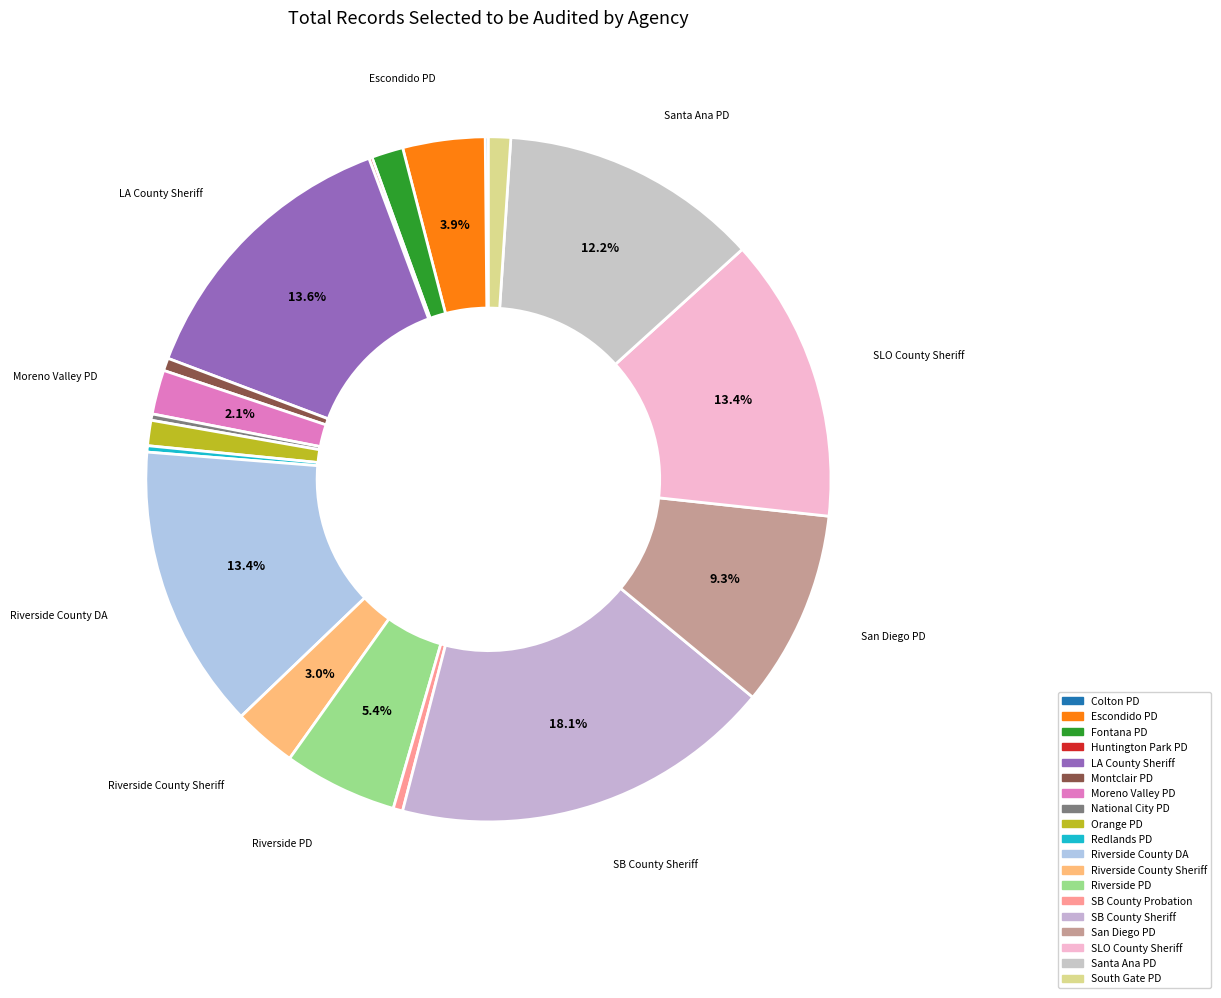

Which slice is the smallest?

Colton Police Department